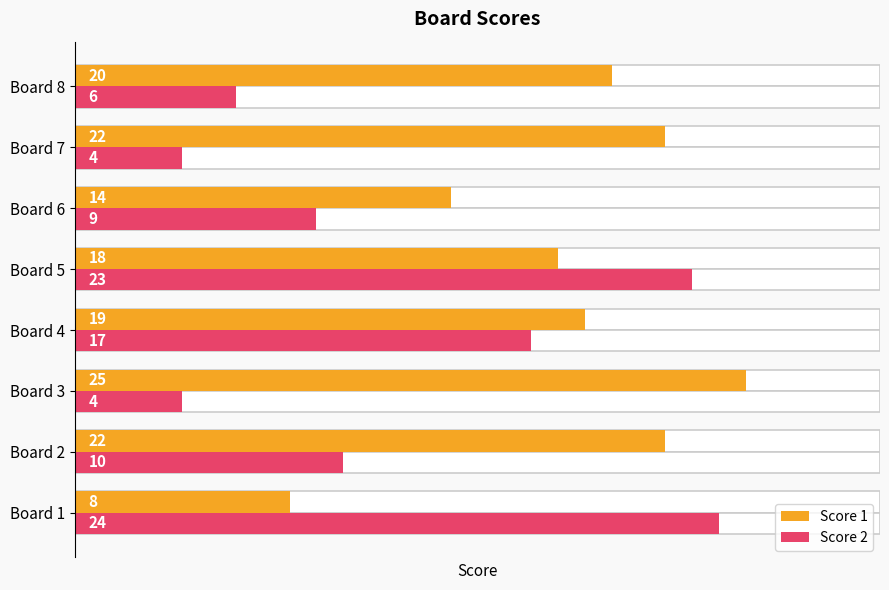

Which has a higher value, Board 5 or Board 8?

Board 8